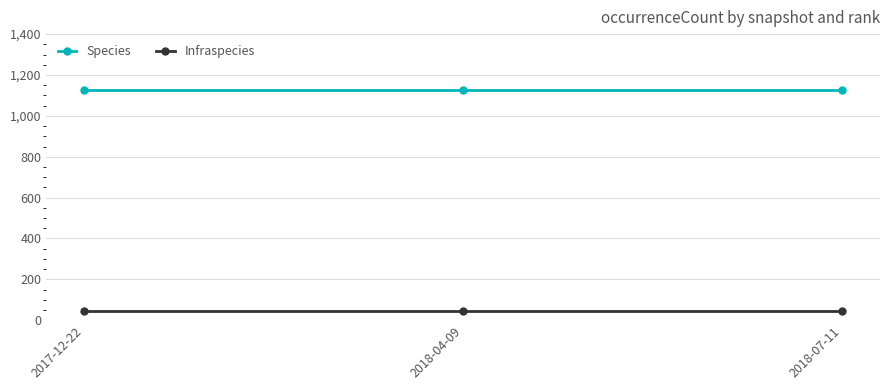

What is the maximum value shown in the chart?

1128